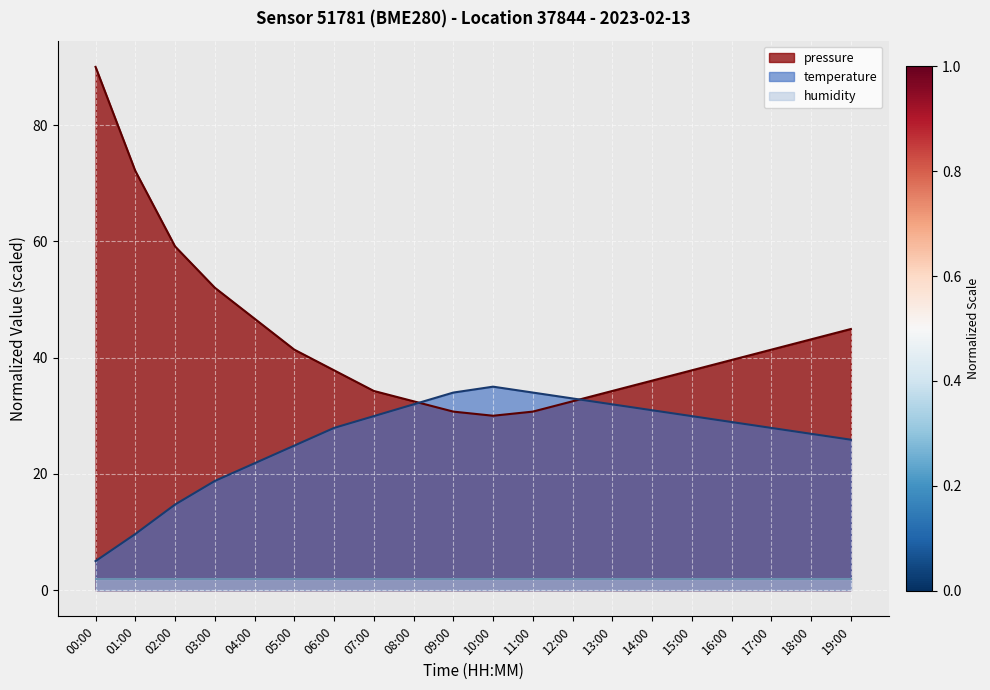

How many series are shown in this chart?

3